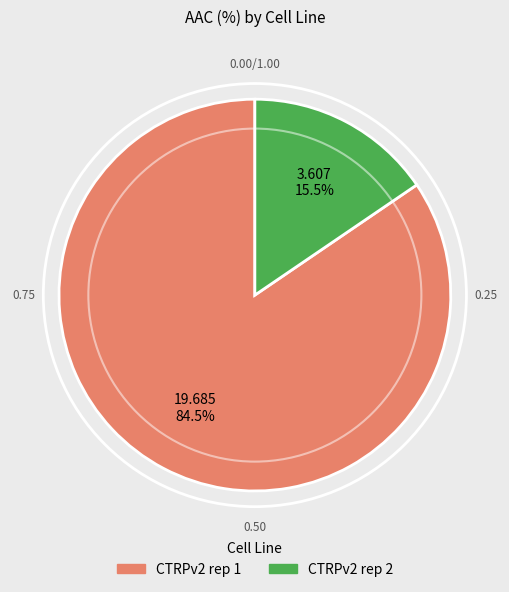

Rank the categories by value from lowest to highest.

CTRPv2 rep 2, CTRPv2 rep 1